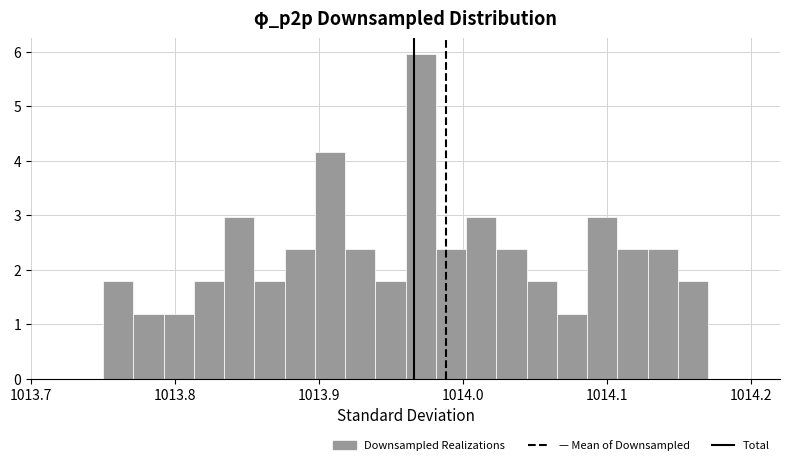

Read against the x-axis, roughly where is the centre of the tallest bar?

1013.97